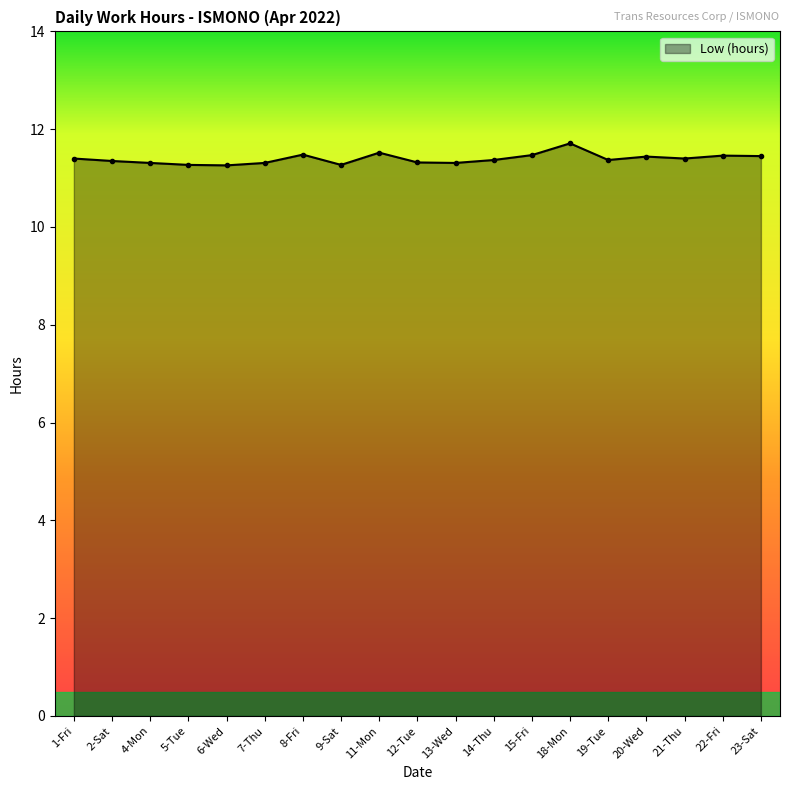

What is the label of the 13th point from the left?

15-Fri